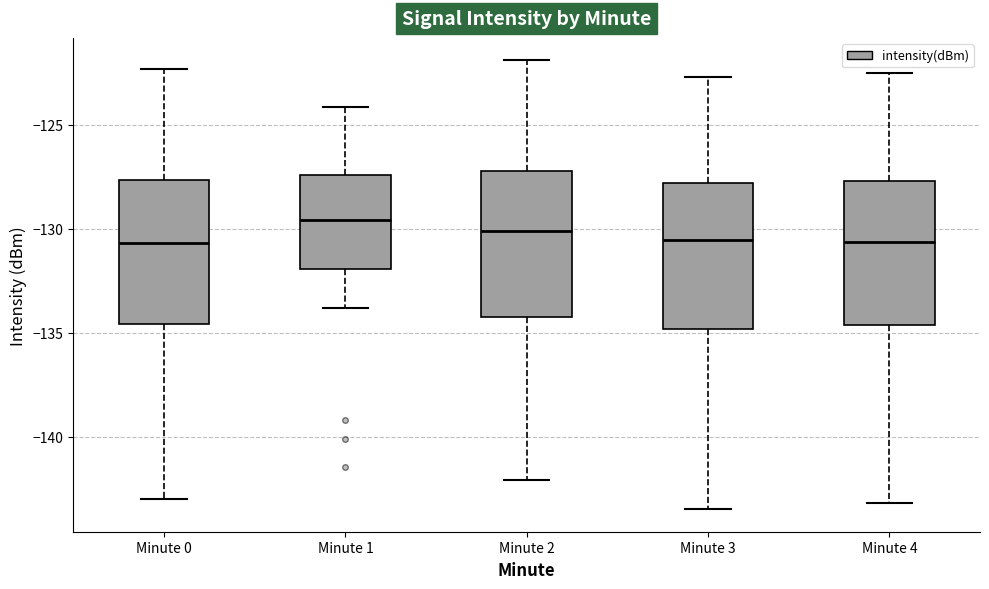

Reading left to right, transcribe this box plot: for each box, give where its median line is, the range the box spans, and where its two whiskers end, as read against the y-axis. The values are not printed on the chart, so give them approximately, as read against the axis.

Minute 0: median -130.5, box -134.5 to -127.5, whiskers -143.0 to -122.5
Minute 1: median -129.5, box -132.0 to -127.5, whiskers -134.0 to -124.0
Minute 2: median -130.0, box -134.0 to -127.0, whiskers -142.0 to -122.0
Minute 3: median -130.5, box -135.0 to -128.0, whiskers -143.5 to -122.5
Minute 4: median -130.5, box -134.5 to -127.5, whiskers -143.0 to -122.5